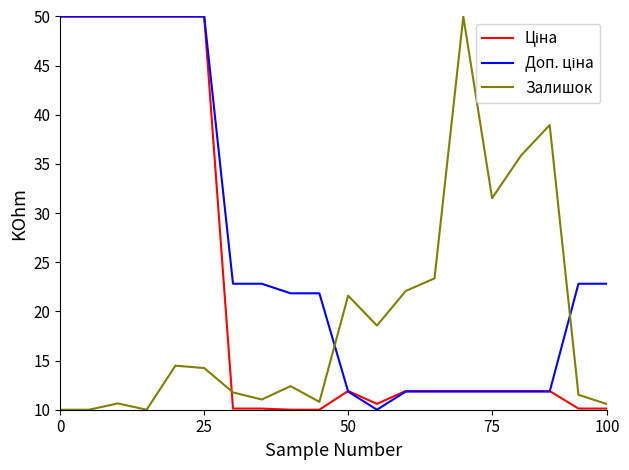

What is the highest value of the Залишок series?

50.0